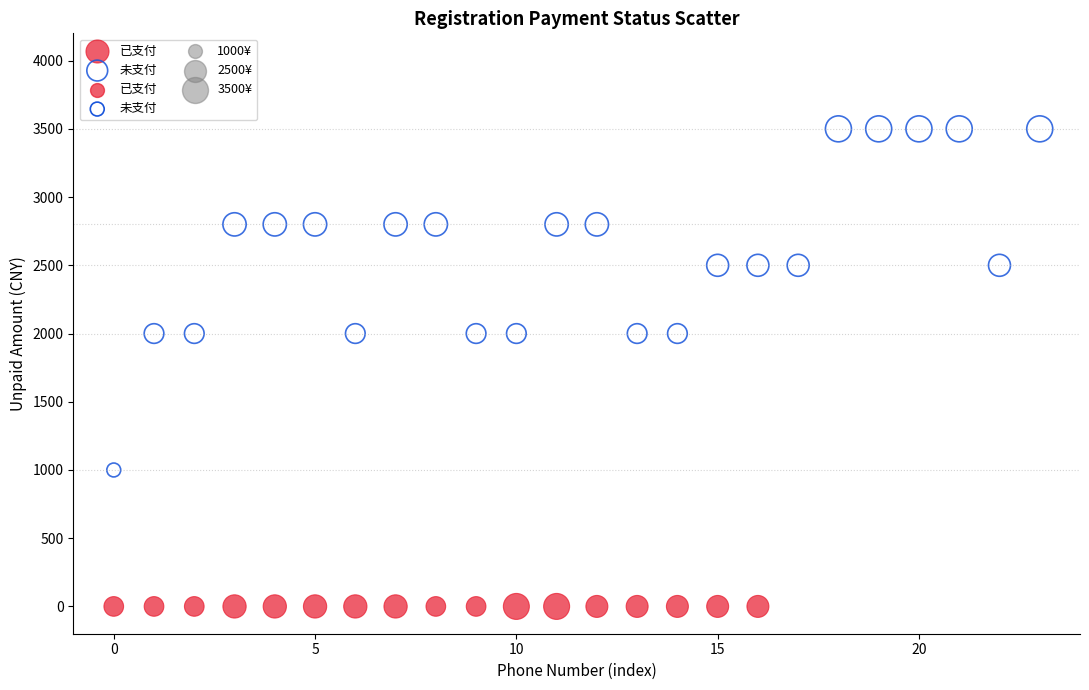

Which series reaches the maximum Y coordinate?

未支付